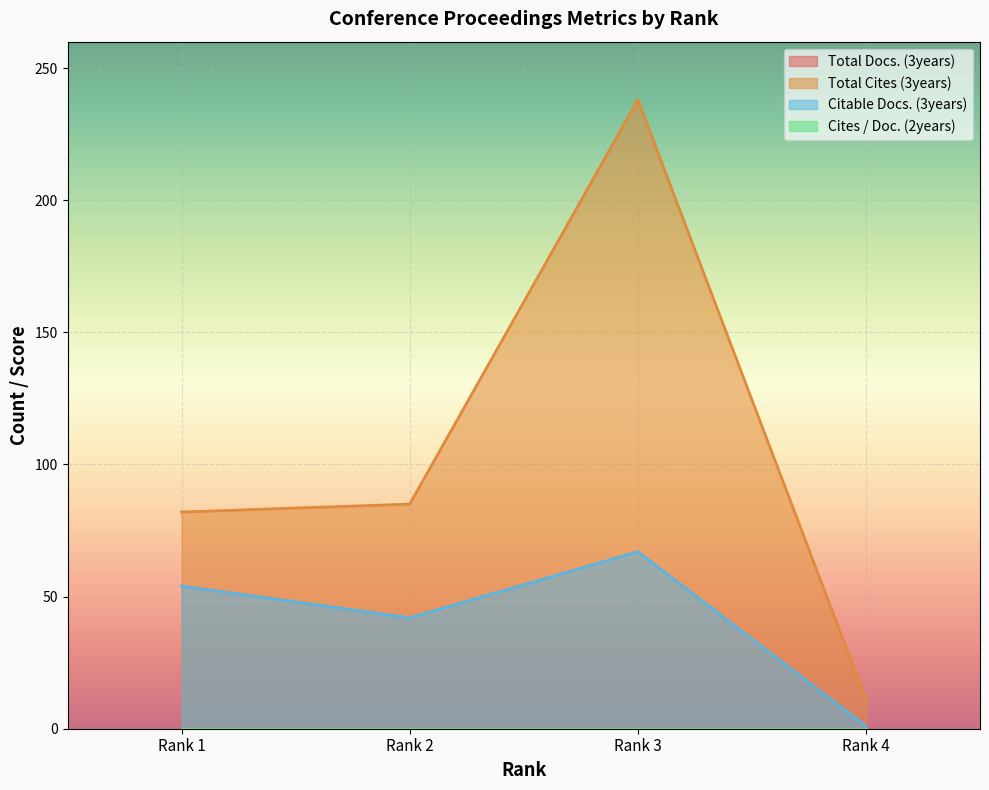

True or false: Total Cites (3years) and Citable Docs. (3years) cross at least once.

False